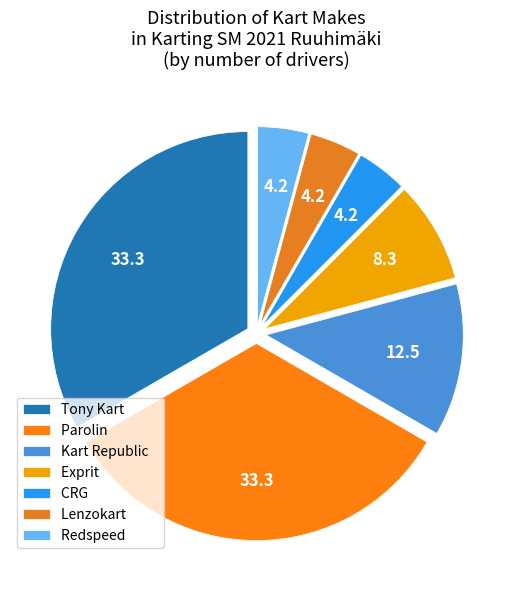

How many slices are in this pie chart?

7